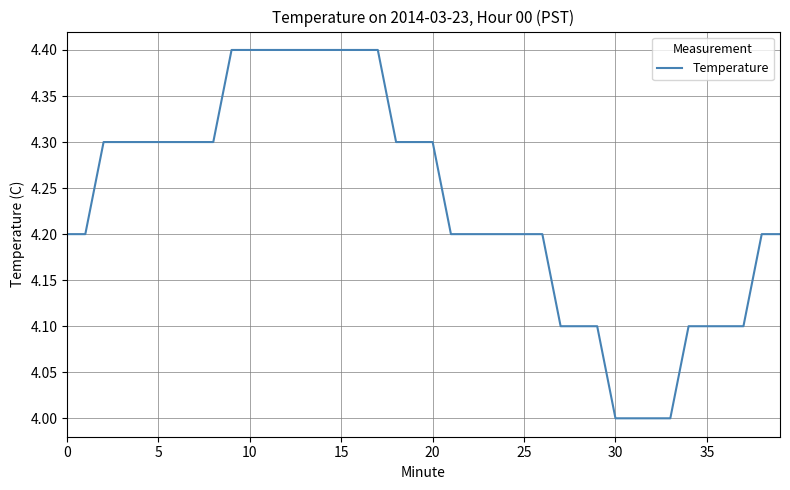

What is the difference between the maximum and minimum values?

0.4